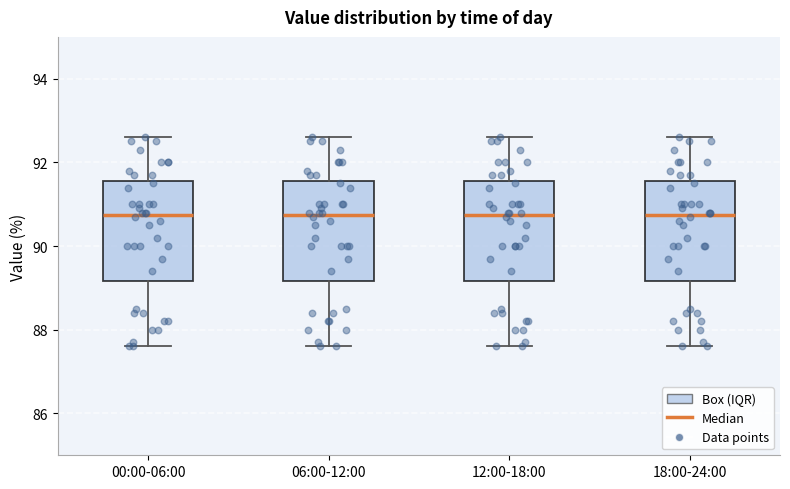

Where does the upper whisker of the box for 06:00-12:00 end on the y-axis? The values are not printed on the chart, so give them approximately, as read against the axis.

92.6